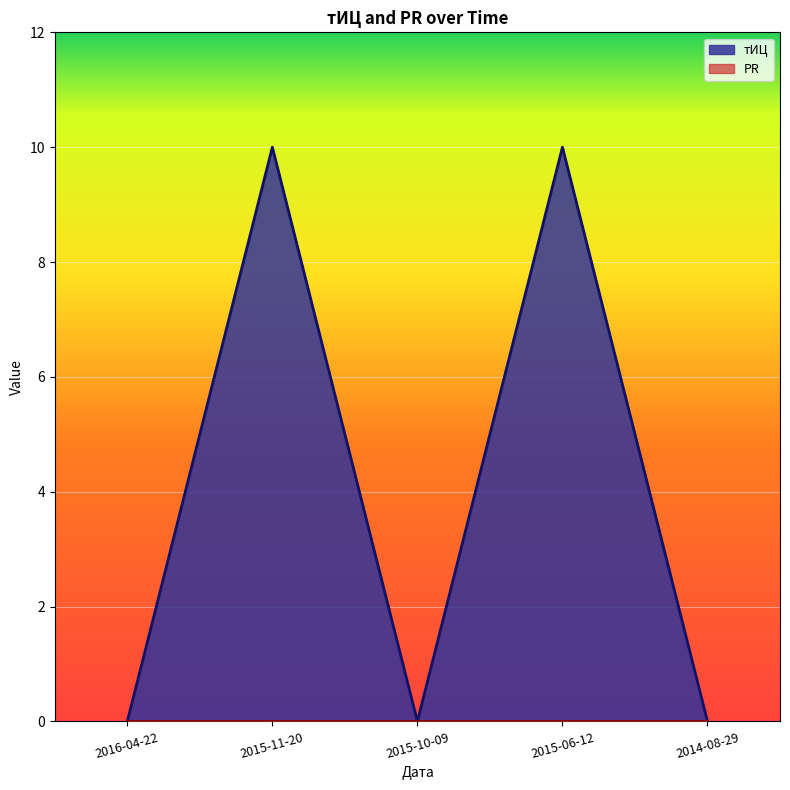

Where is the first local minimum?

2015-10-09